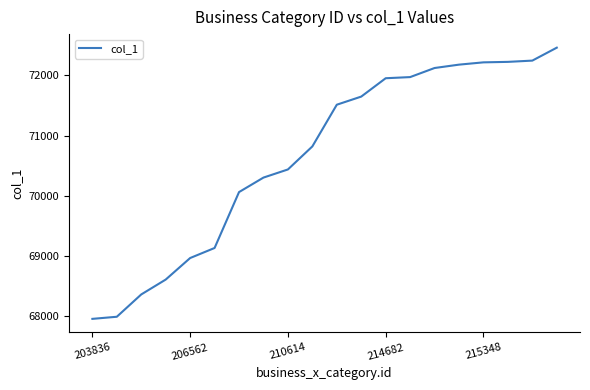

What is the difference between the maximum and minimum values?

4507